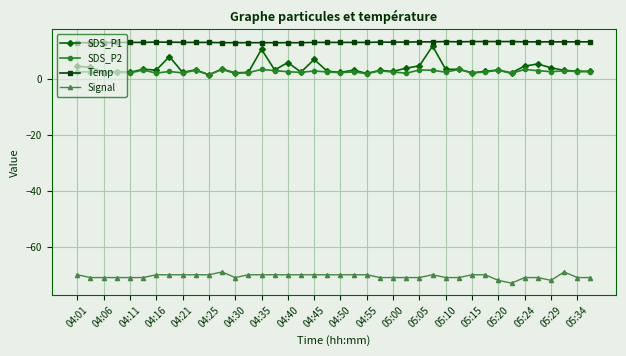

Which series has the largest total across all categories?

Temp